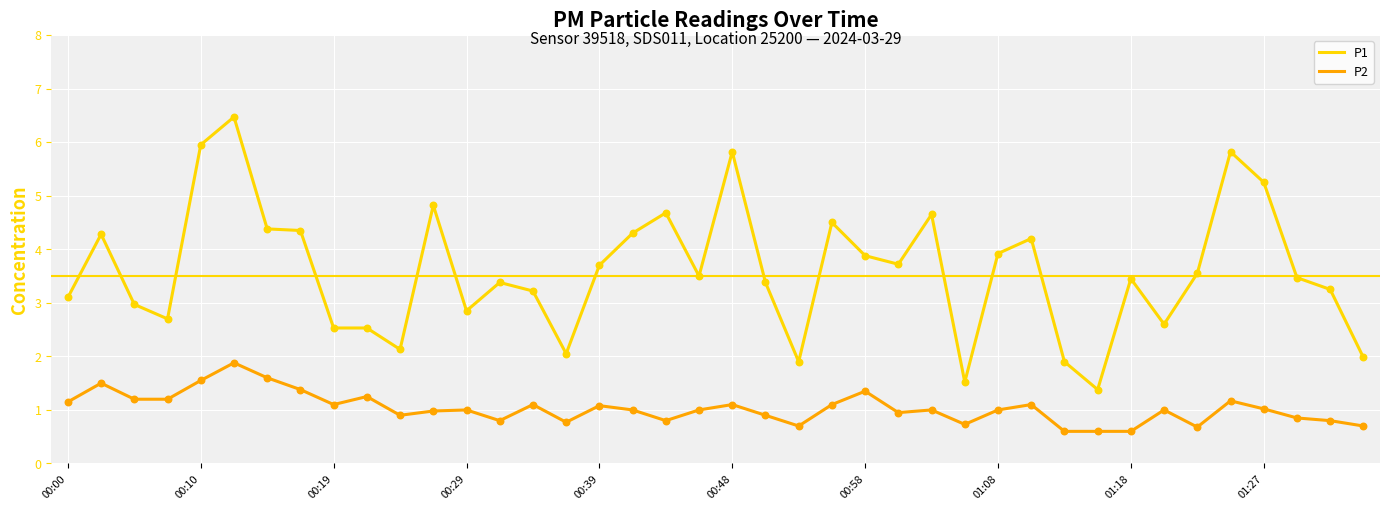

Which series has the largest total across all categories?

P1